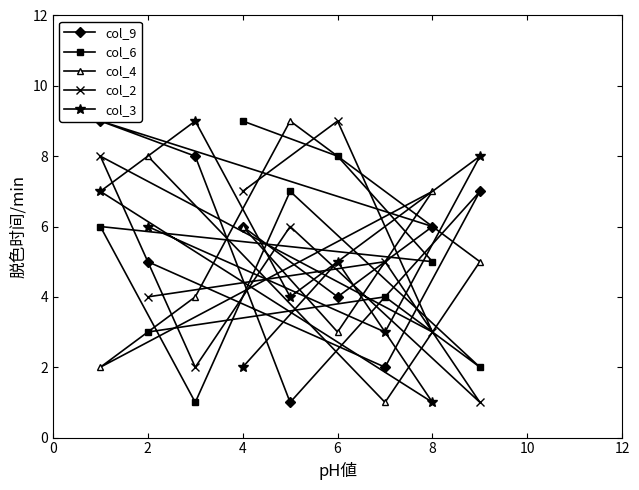

Count the col_4 values in the range 3 to 7.

5